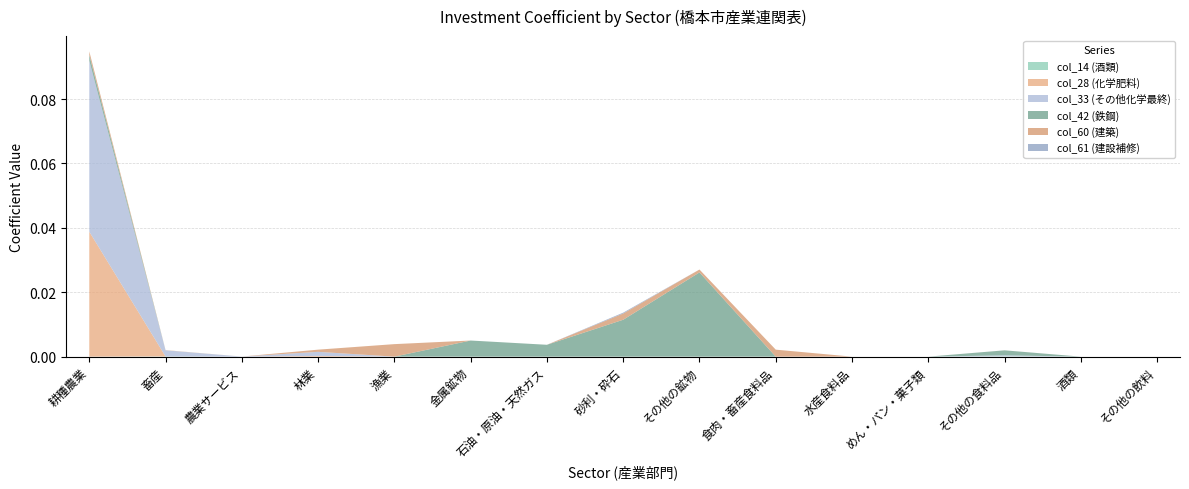

Reading left to right, what are all the values shown in this chart?

col_14 (酒類): 0.0	0.0	0.0	0.0	0.0	0.0	0.0	0.0	0.0	0.0	0.0	0.0	0.0	0.0	0.0
col_28 (化学肥料): 0.0	0.0	0.0	0.0	0.0	0.0	0.0	0.0	0.0	0.0	0.0	0.0	0.0	0.0	0.0
col_33 (その他化学最終): 0.1	0.0	0.0	0.0	0.0	0.0	0.0	0.0	0.0	0.0	0.0	0.0	0.0	0.0	0.0
col_42 (鉄鋼): 0.0	0.0	0.0	0.0	0.0	0.0	0.0	0.0	0.0	0.0	0.0	0.0	0.0	0.0	0.0
col_60 (建築): 0.0	0.0	0.0	0.0	0.0	0.0	0.0	0.0	0.0	0.0	0.0	0.0	0.0	0.0	0.0
col_61 (建設補修): 0.0	0.0	0.0	0.0	0.0	0.0	0.0	0.0	0.0	0.0	0.0	0.0	0.0	0.0	0.0